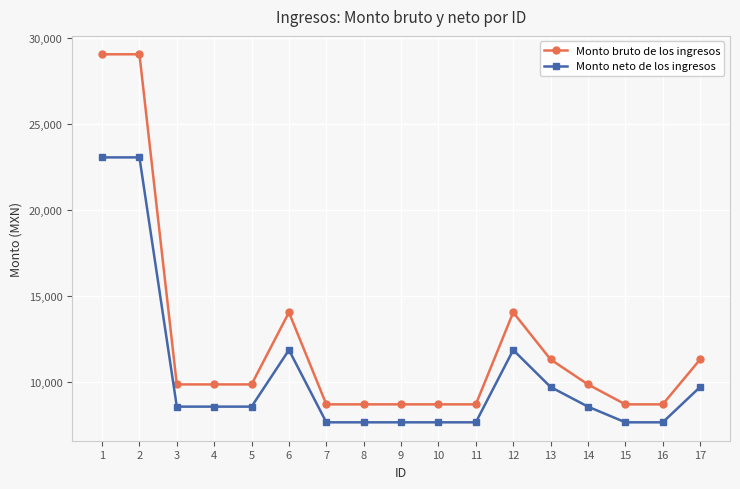

What is the value of the Monto neto de los ingresos point at the 3rd from the left?

8597.1